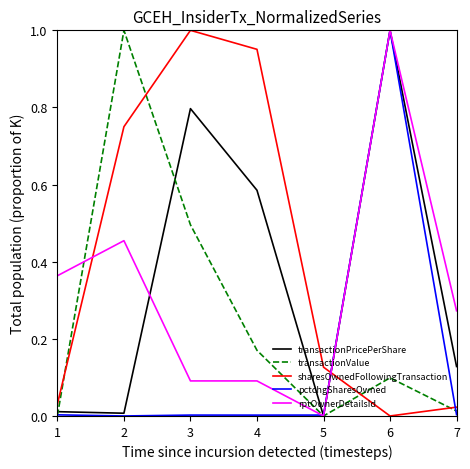

The value of transactionPricePerShare at 4 is 0.3. True or false?

False